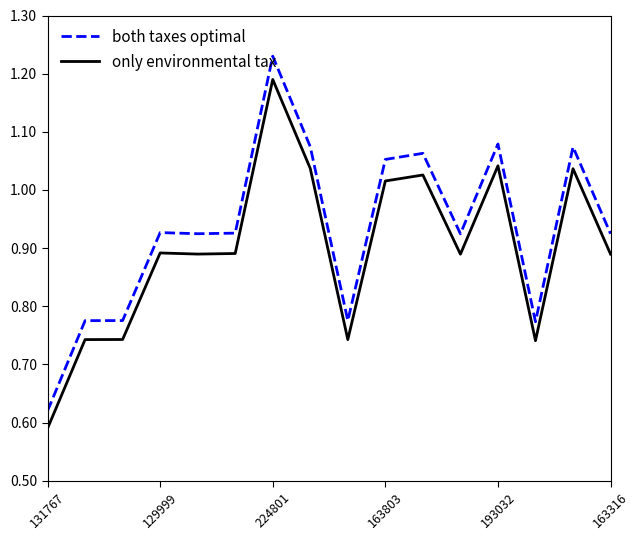

Which series has the widest spread of values?

only environmental tax